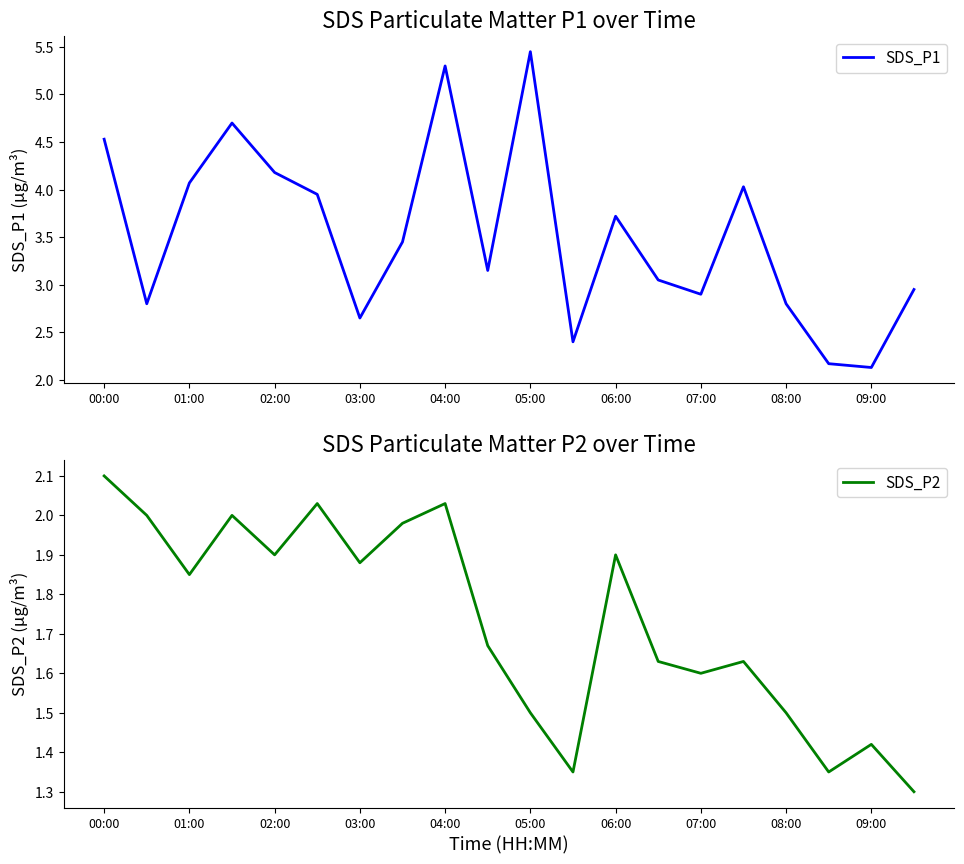

True or false: SDS_P2 and SDS_P1 intersect in this chart.

False